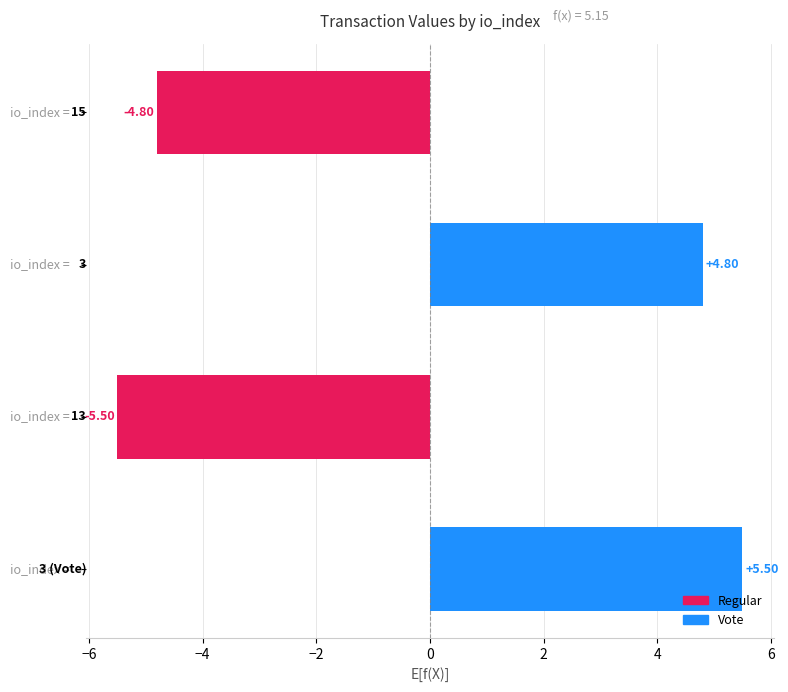

How many bars are there in total?

4